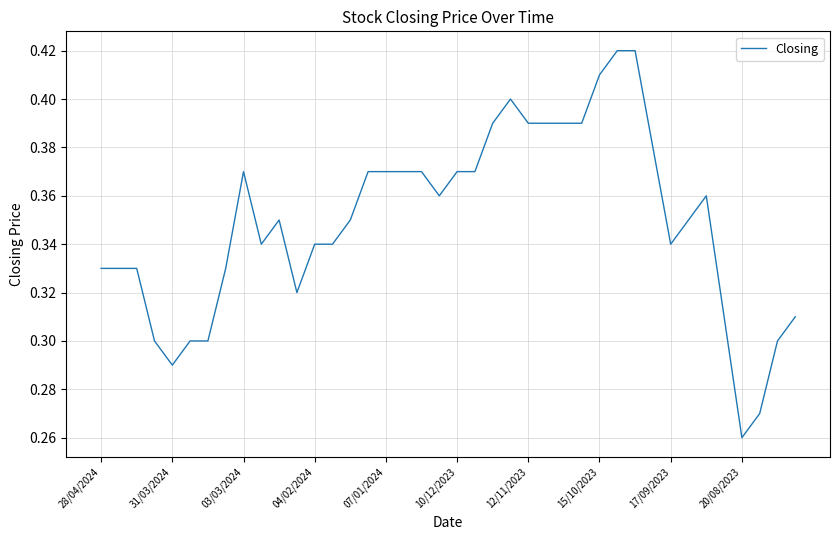

Does the chart have visible grid lines?

Yes